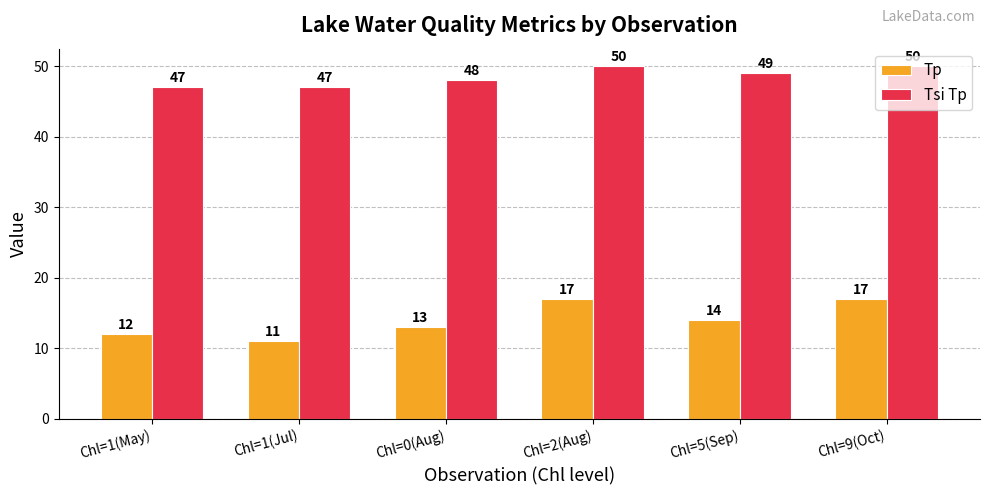

How many data points does each series have?

6